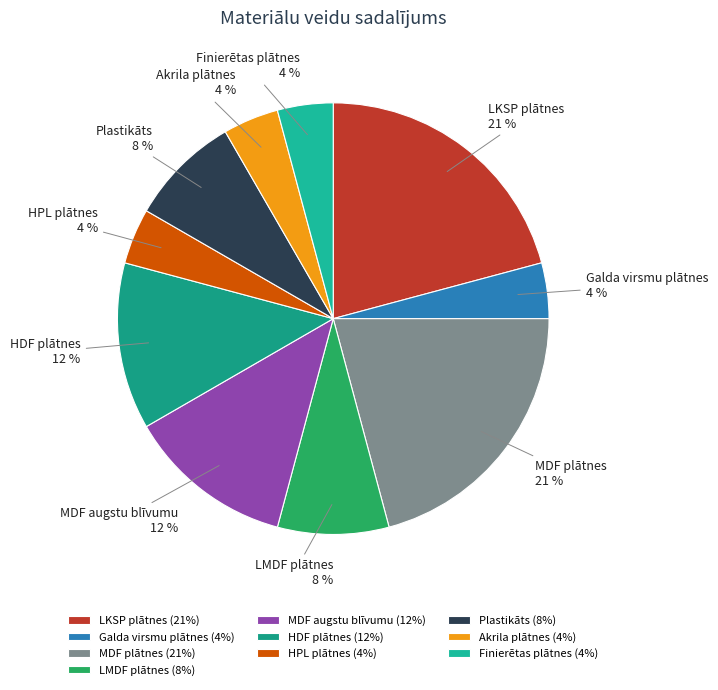

To the nearest percent, what is the difference between the Plastikāts and Akrila plātnes slice percentages?

4%